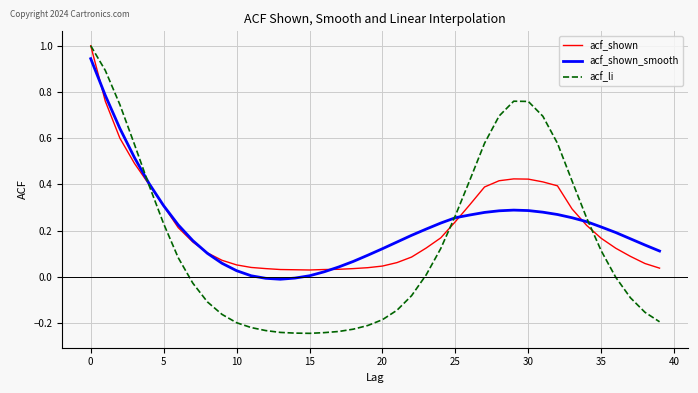

Does the chart display data point markers on the line(s)?

No